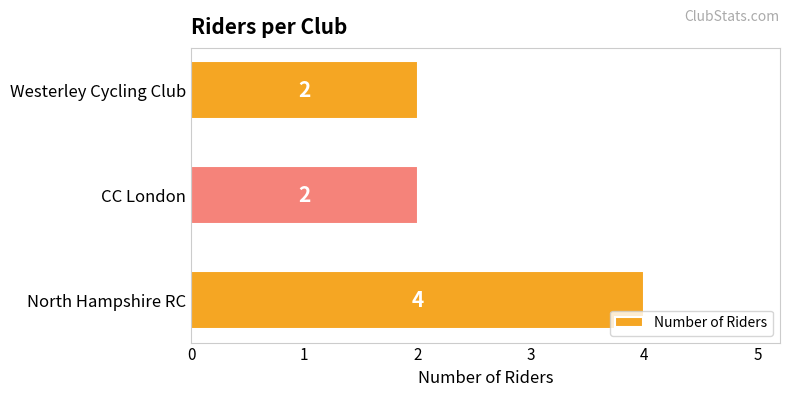

How many categories are shown in the chart?

3